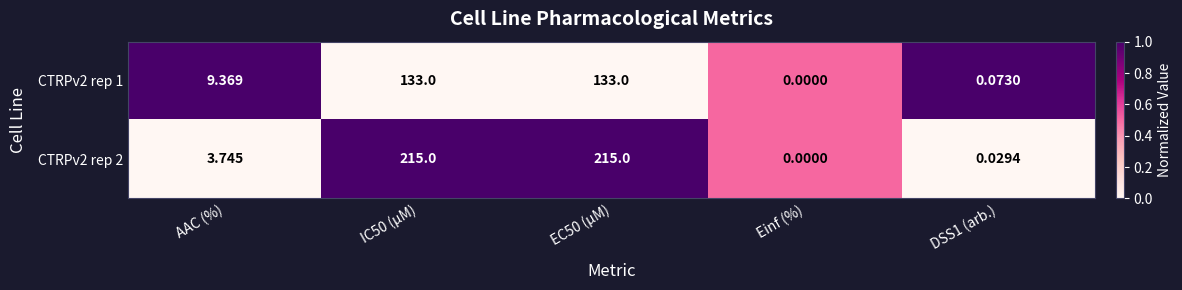

What is the difference between the highest and lowest values at AAC (%)?

5.6